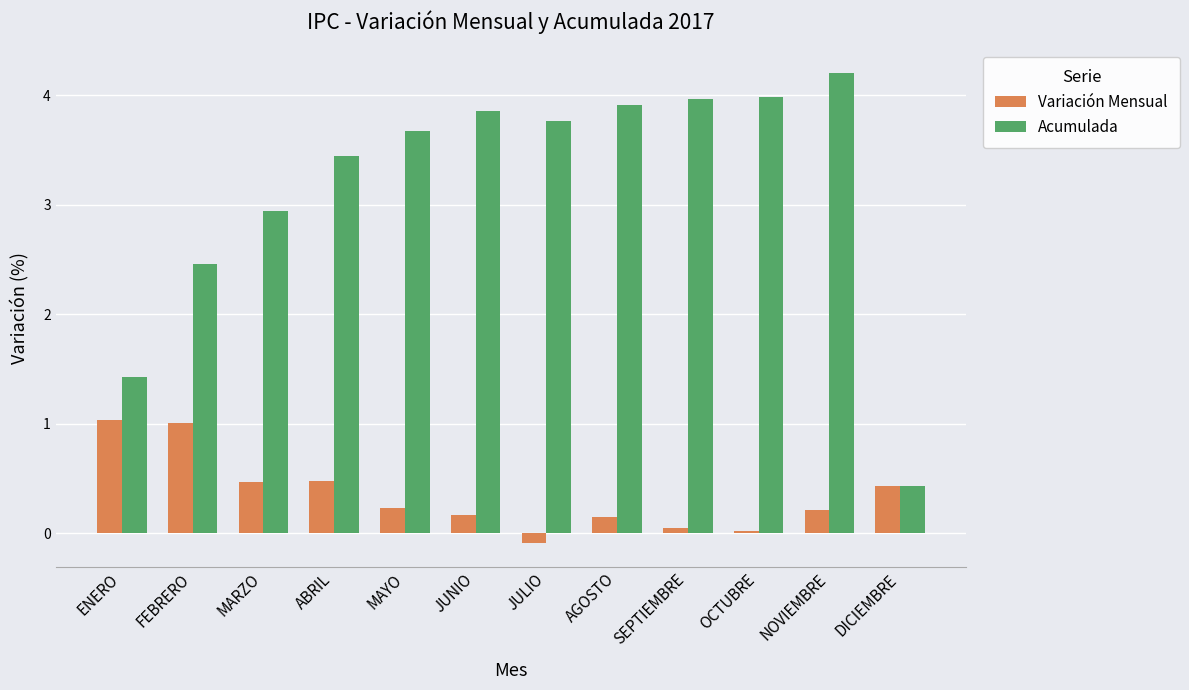

Which series changed the most between MARZO and ABRIL?

Acumulada